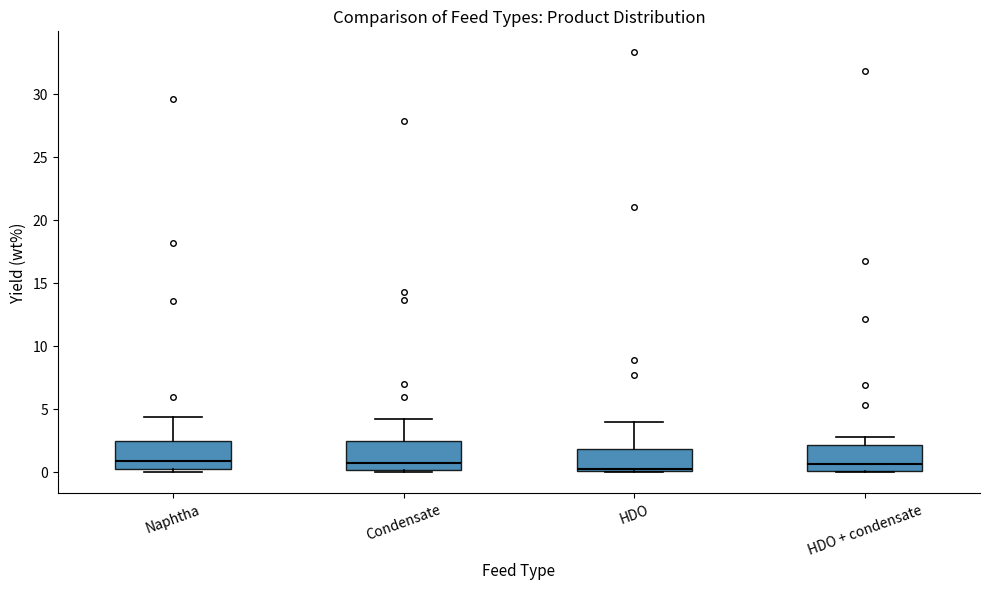

Where is the lower edge of the box for HDO + condensate on the y-axis? The values are not printed on the chart, so give them approximately, as read against the axis.

0.0